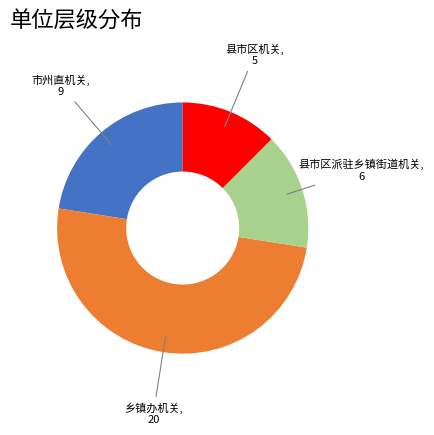

Does 县市区派驻乡镇街道机关 represent more than half of the total?

No